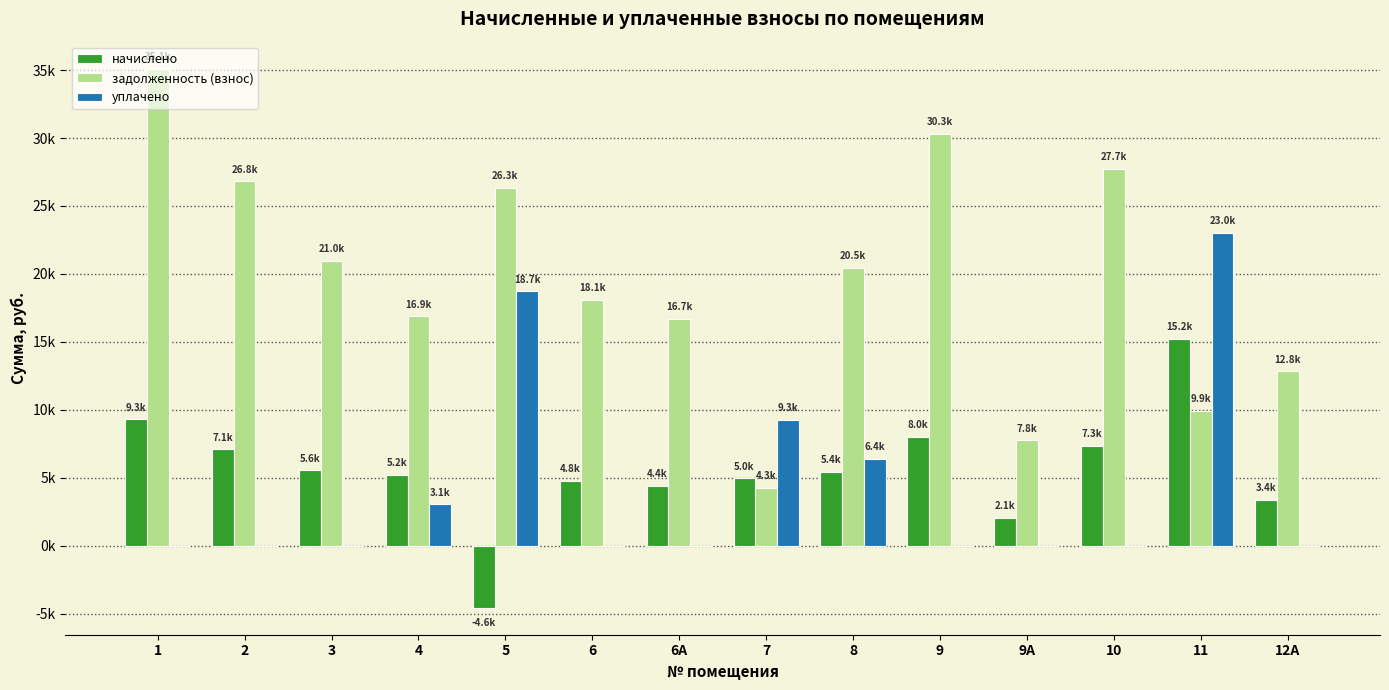

List the series in order of their peak value, lowest first.

начислено, уплачено, задолженность (взнос)